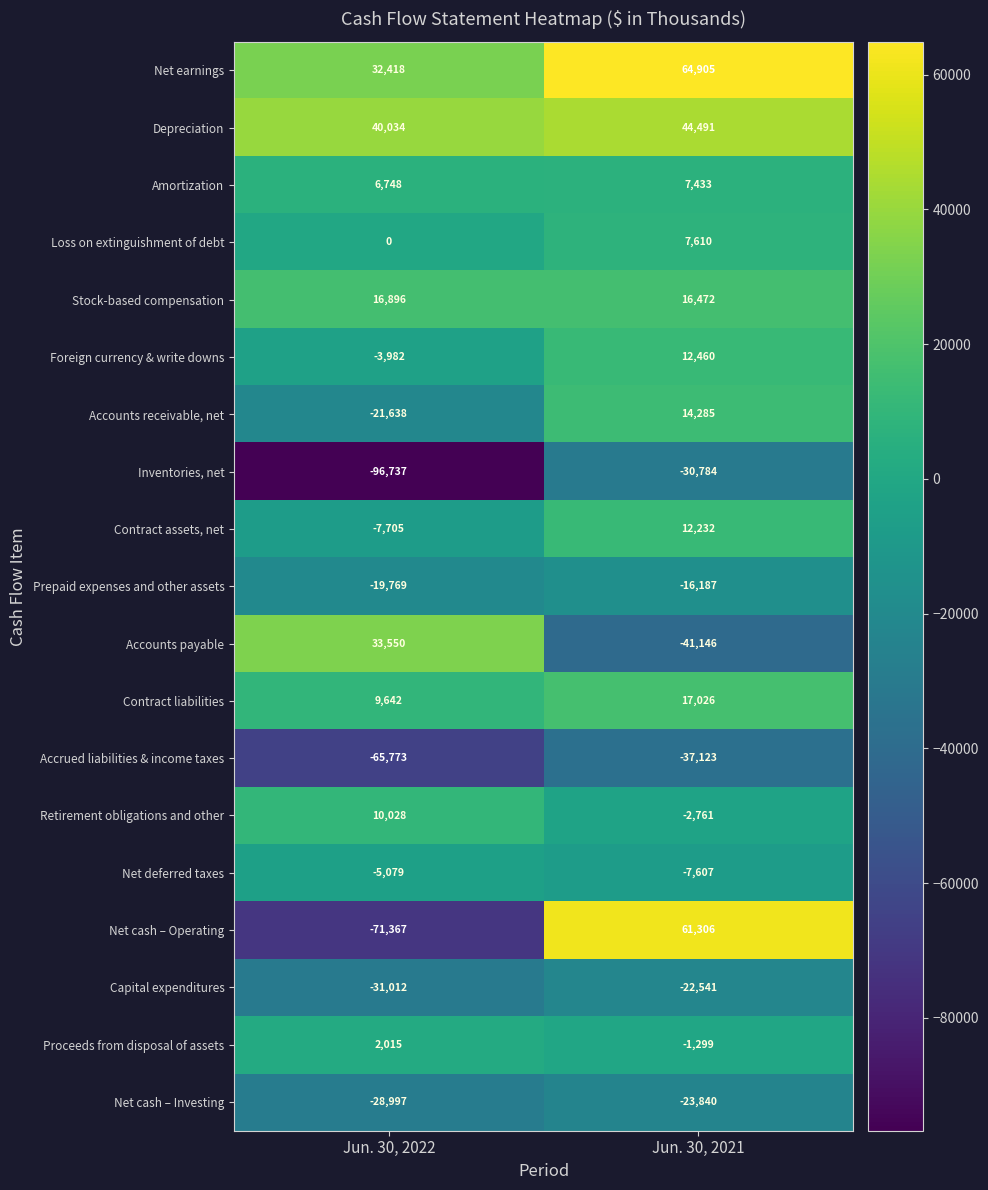

Where is Inventories, net nearest to the value -63760?

Jun. 30, 2021